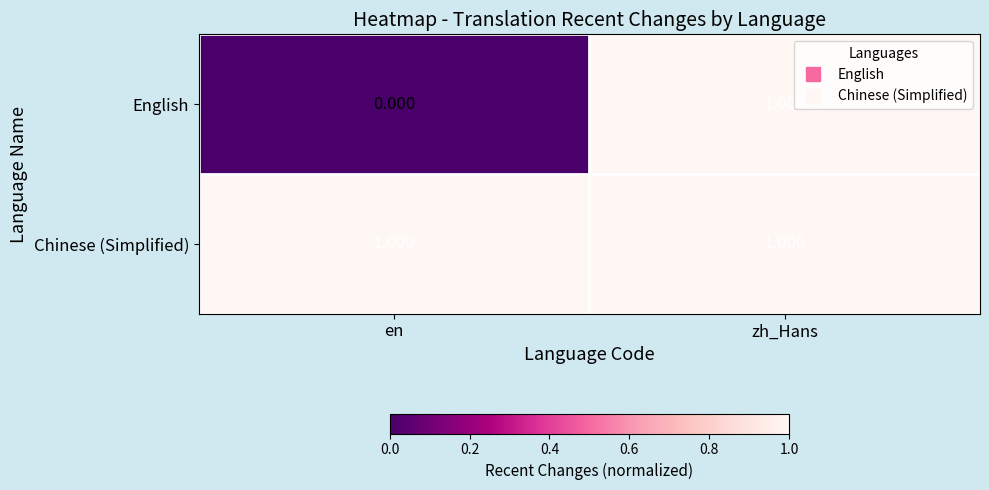

At how many categories does at least one series exceed 0?

2